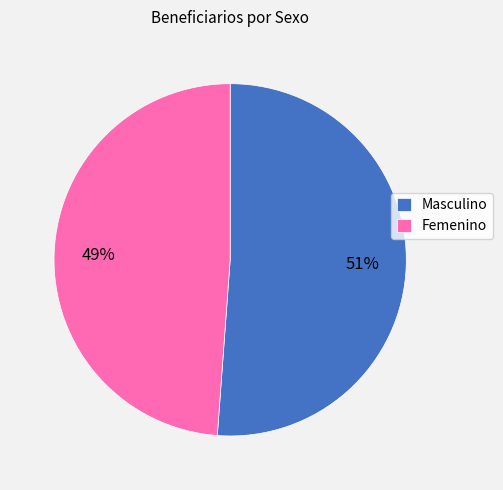

Is the sum of Masculino and Femenino greater than half?

Yes